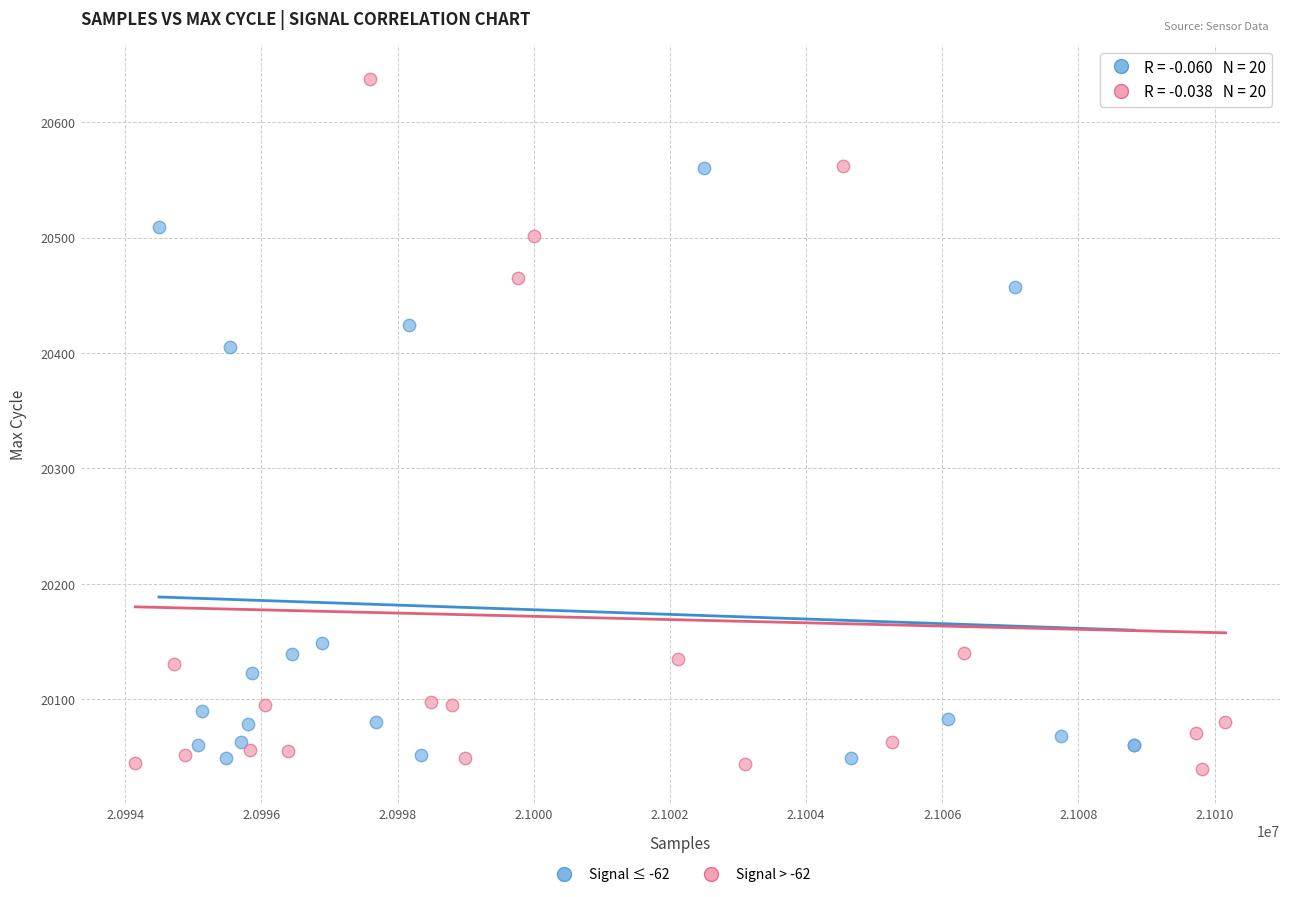

Which series has the largest Y range (max minus min)?

Signal > -62